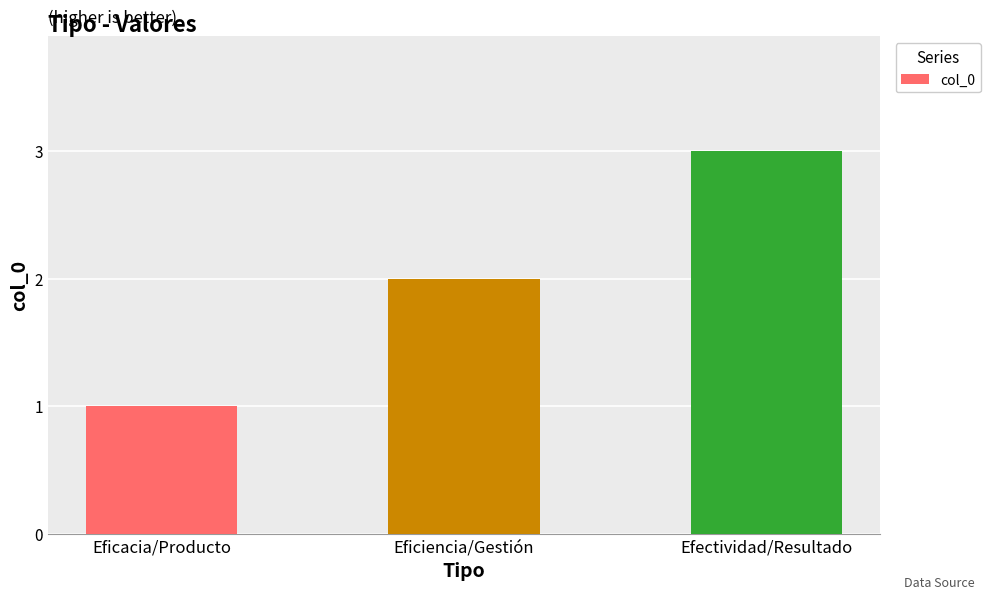

What value does the data have at Eficiencia/Gestión?

2